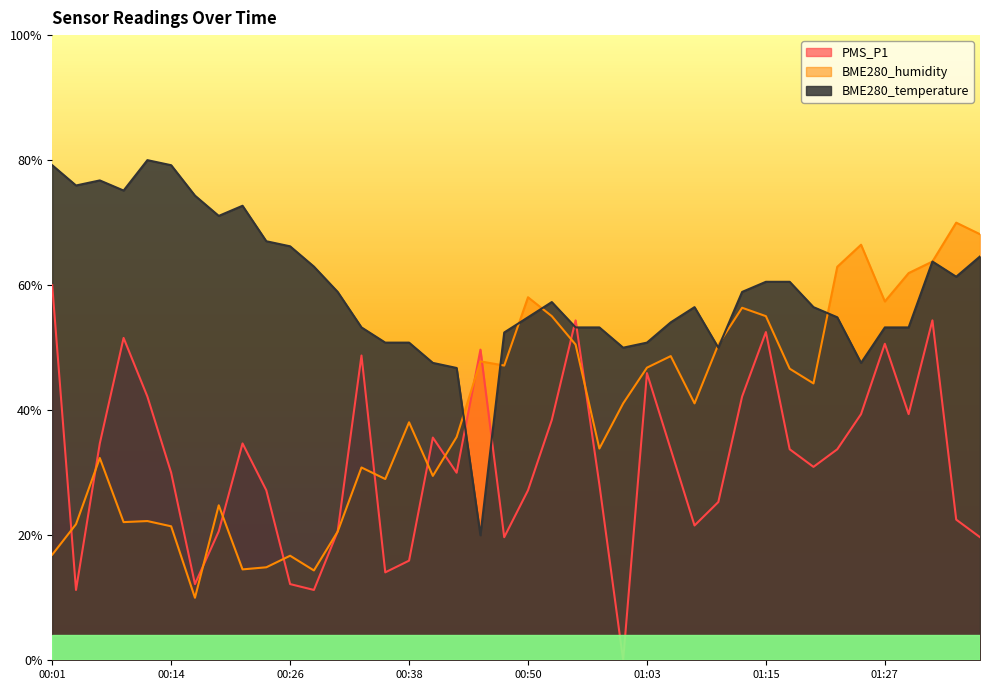

Which series changed the most between 00:06 and 01:39?

BME280_humidity